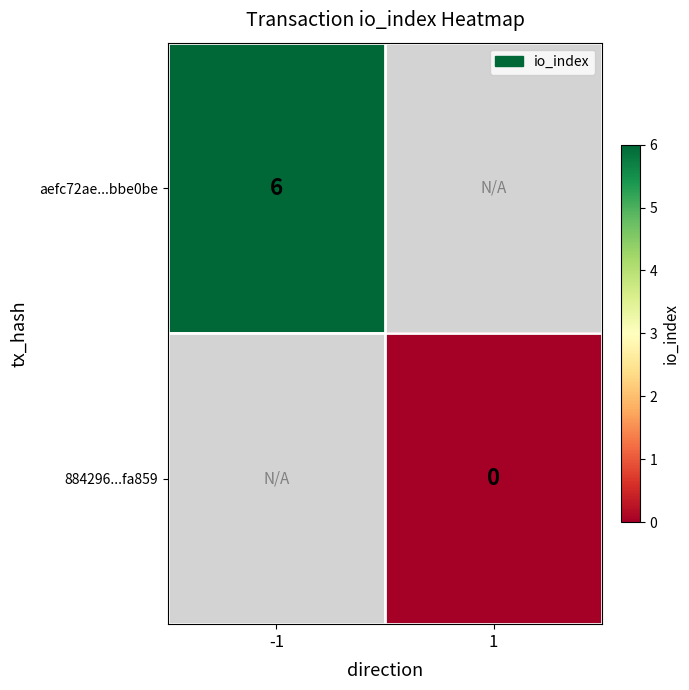

Is it true that aefc72ae...bbe0be equals 9 at -1?

False